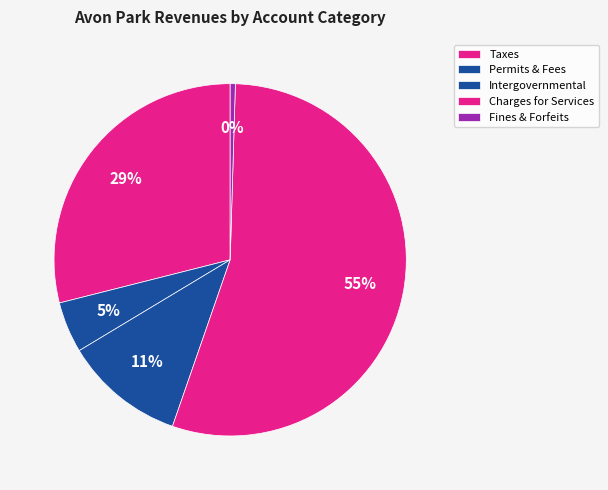

Count the number of slices in the pie.

5